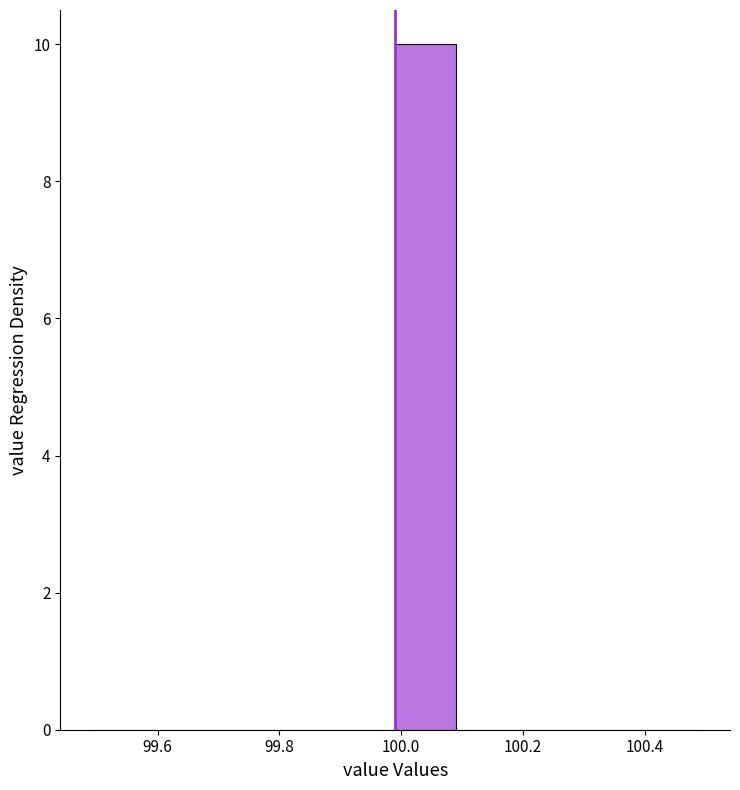

What is the height of the bar covering 99.99 to 100.09 on the x-axis? Neither the bar edges nor the heights are printed on the chart, so give them approximately, as read against the axes.

10